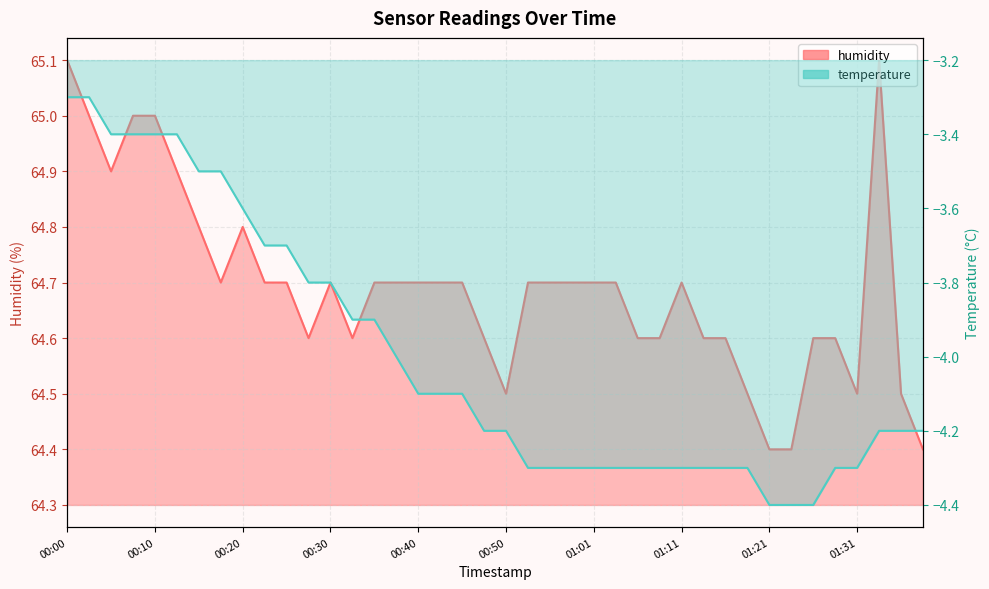

True or false: humidity and temperature intersect in this chart.

False